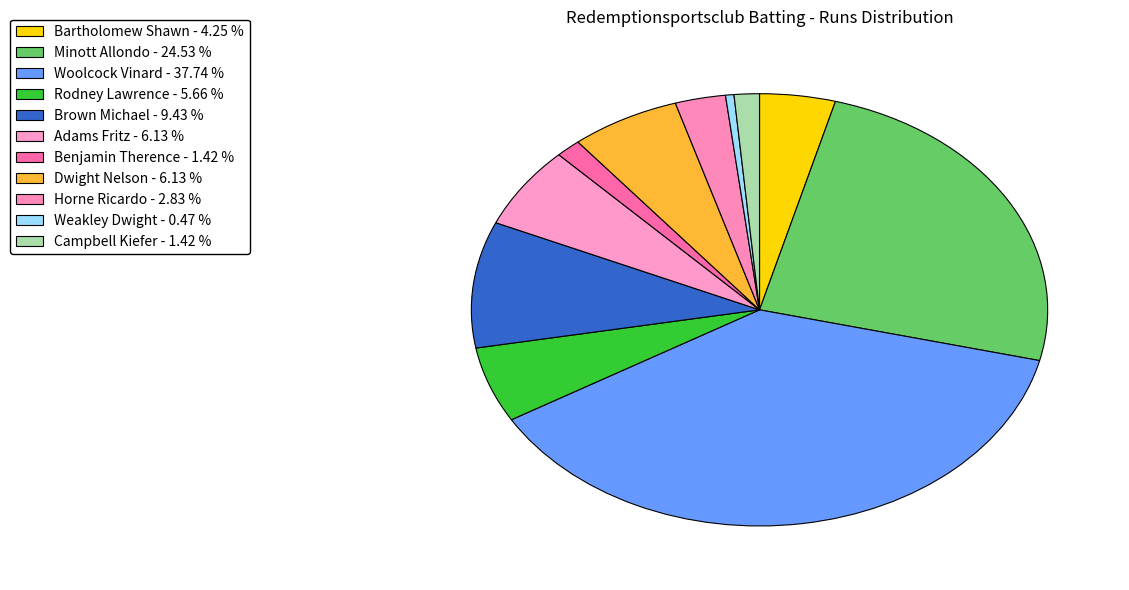

Rank the categories by value from highest to lowest.

Woolcock Vinard, Minott Allondo, Brown Michael, Adams Fritz, Dwight Nelson, Rodney Lawrence, Bartholomew Shawn, Horne Ricardo, Benjamin Therence, Campbell Kiefer, Weakley Dwight